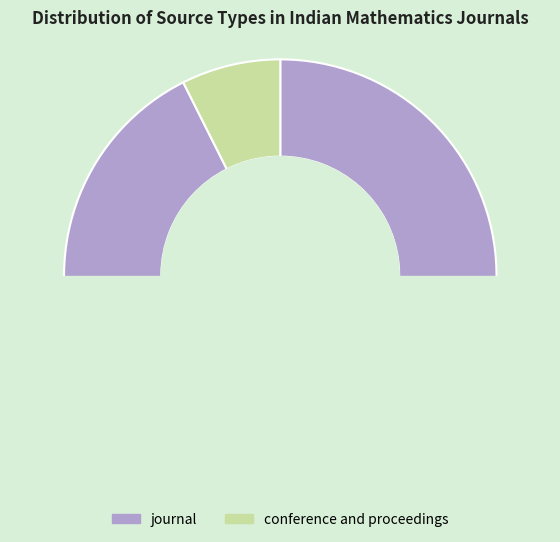

Which slice is the smallest?

conference and proceedings